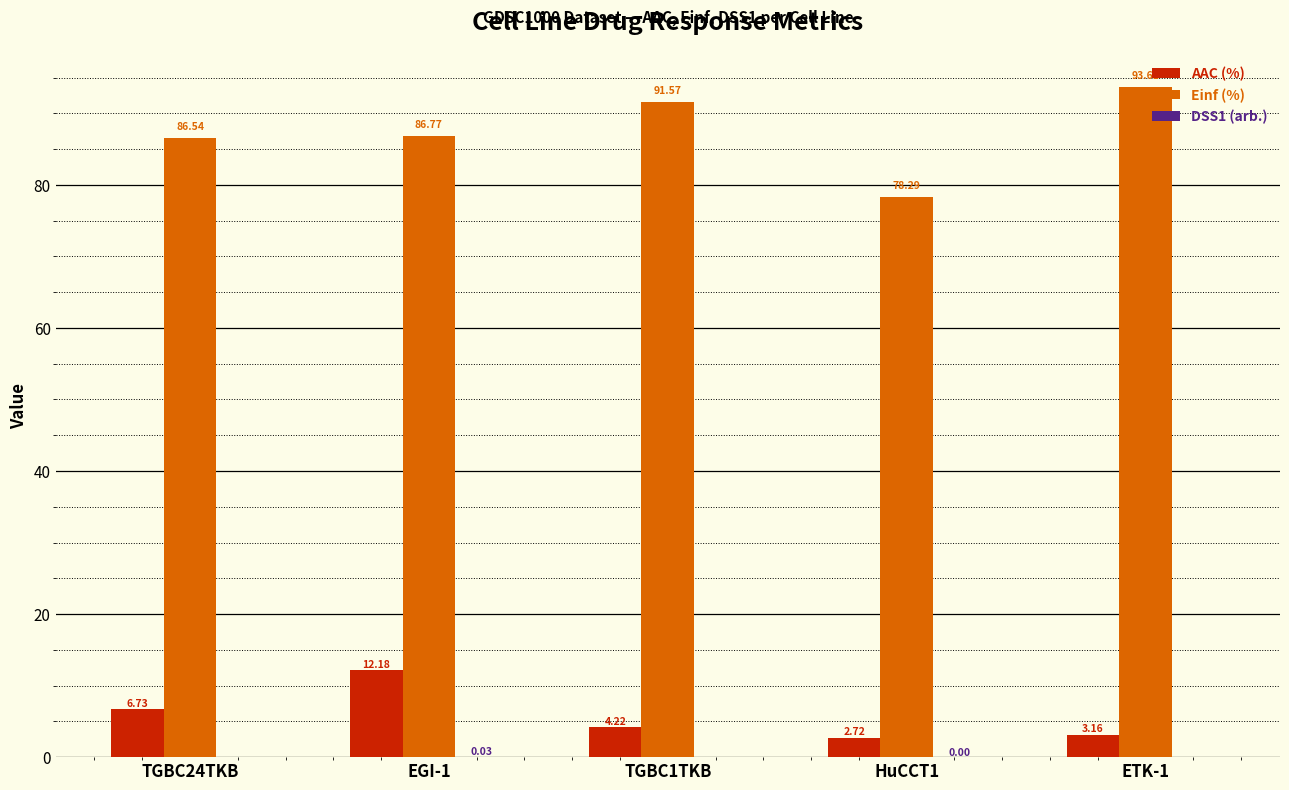

What is the sum of all AAC (%) values?

29.0